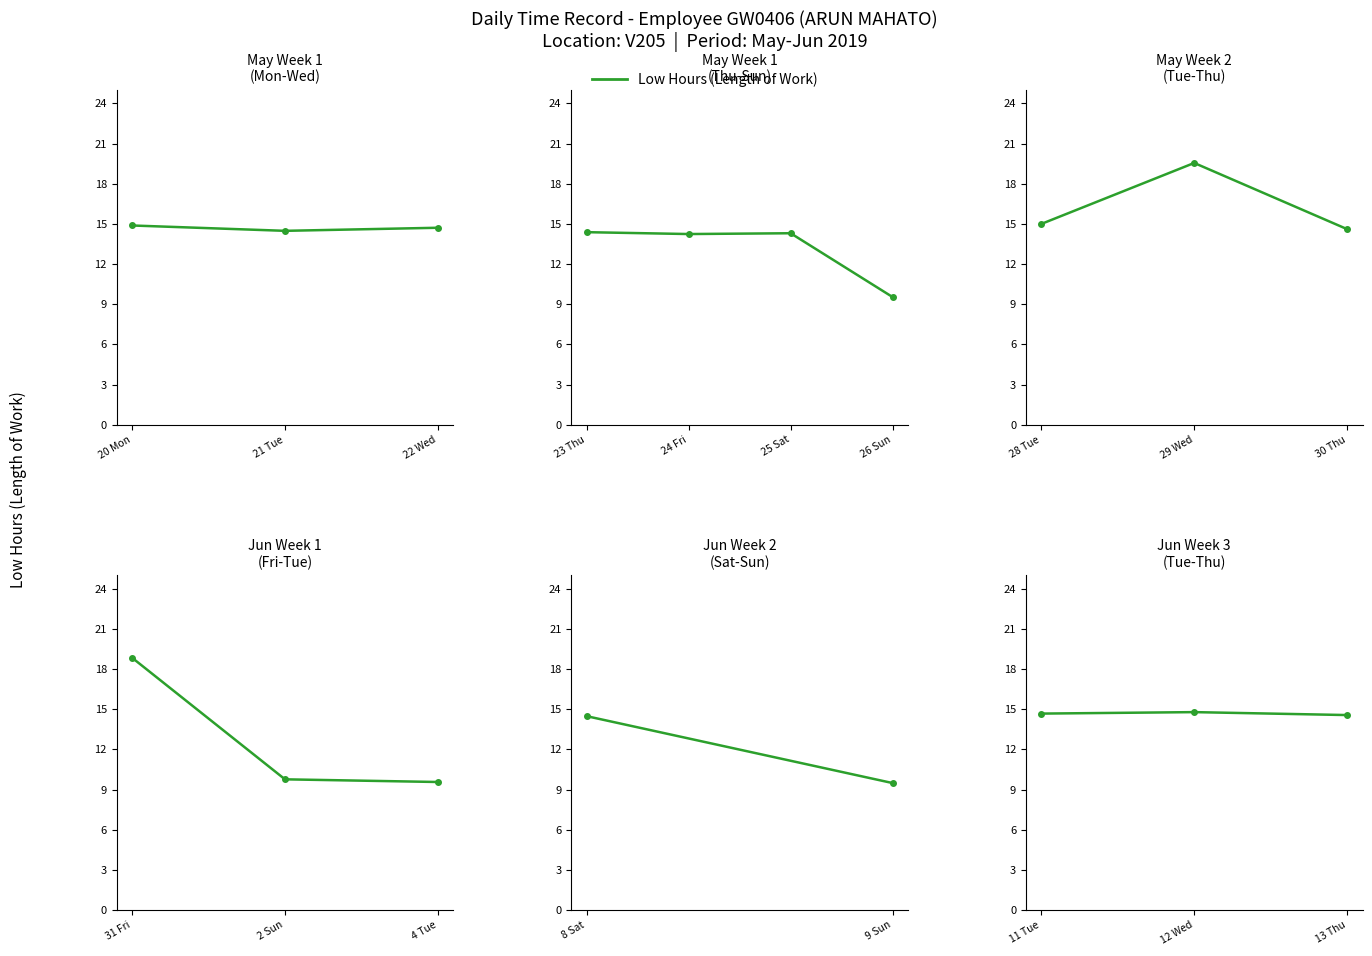

What is the value of the 1st point from the left?

14.7